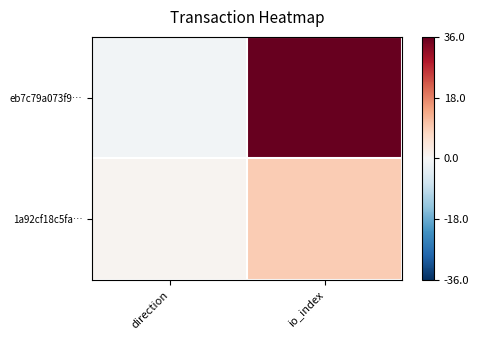

At which category does the chart reach its minimum across all series?

direction